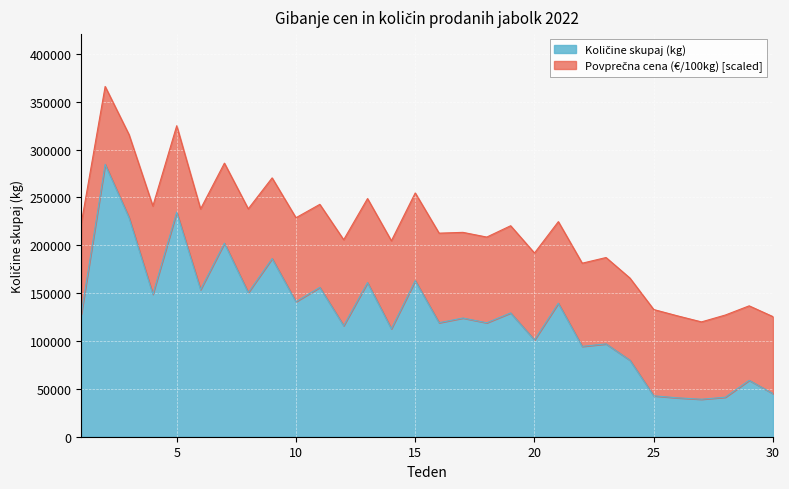

Rank the categories by value from lowest to highest.

27, 26, 28, 25, 30, 29, 24, 22, 23, 20, 14, 12, 18, 16, 17, 1, 19, 21, 10, 4, 8, 6, 11, 13, 15, 9, 7, 3, 5, 2